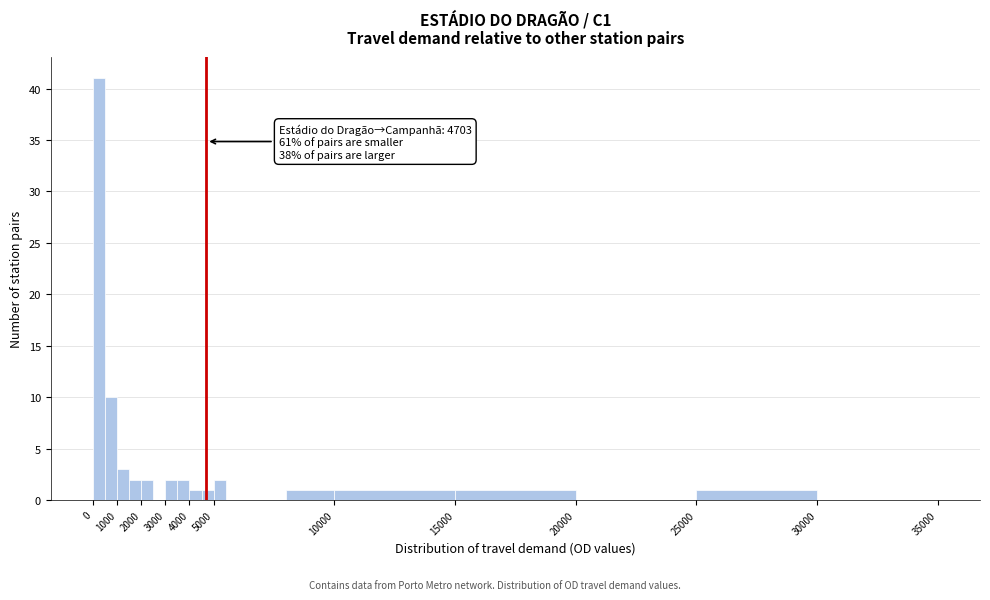

Over which range of the x-axis is the bar tallest?

0 to 500